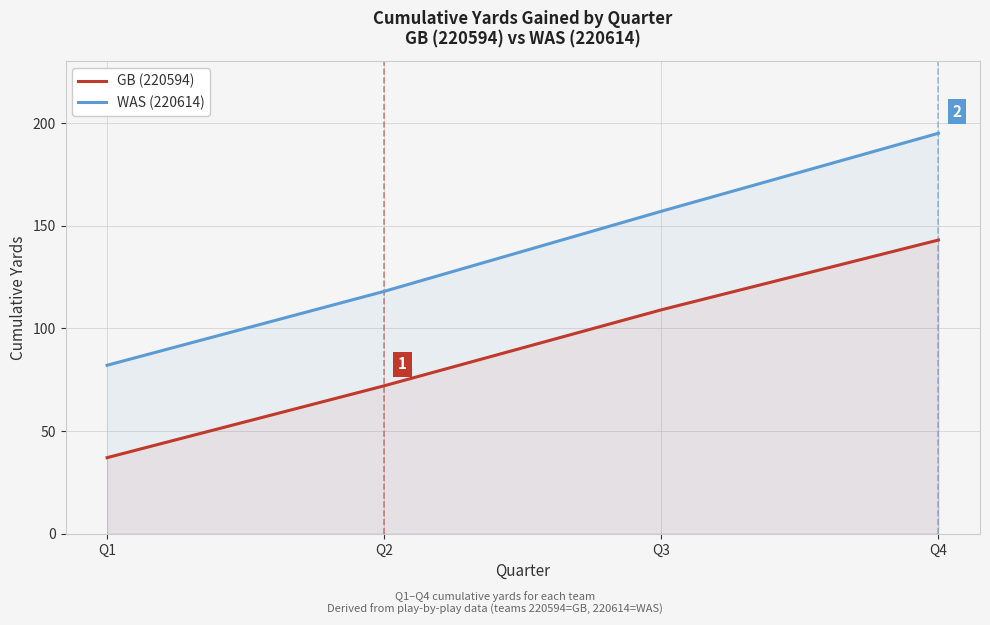

Reading left to right, extract all data points from this chart.

GB (220594): 37	72	109	143
WAS (220614): 82	118	157	195